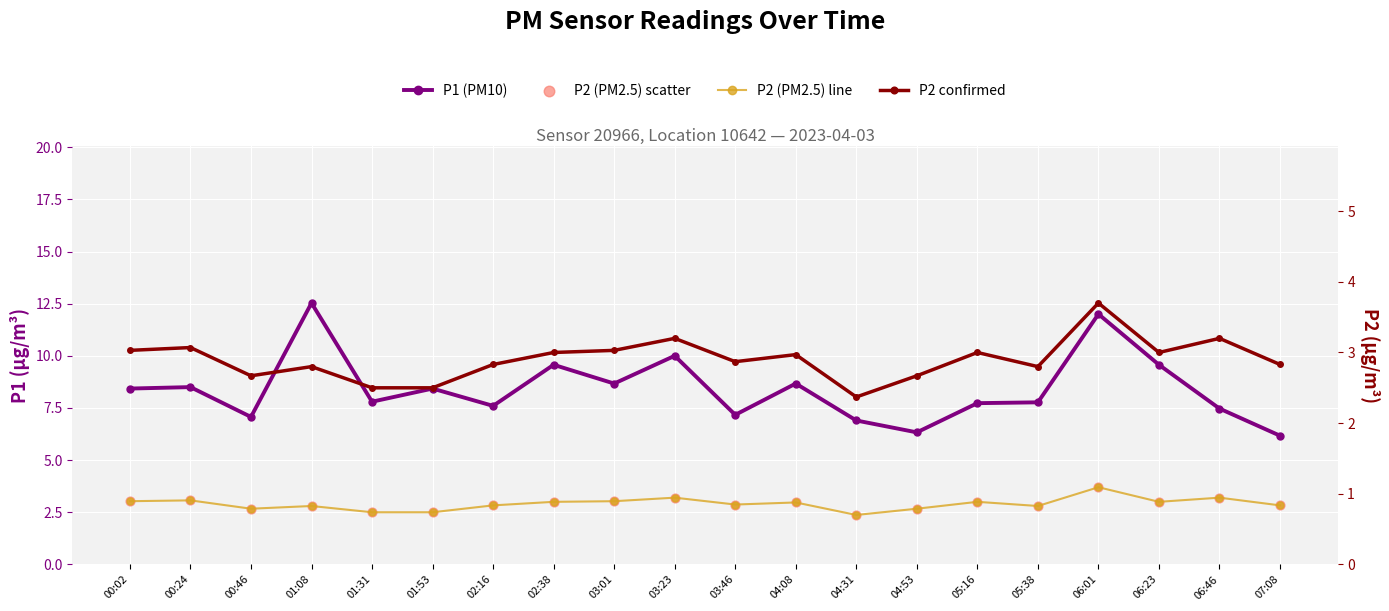

What is the total value across all series at 04:31?

14.0